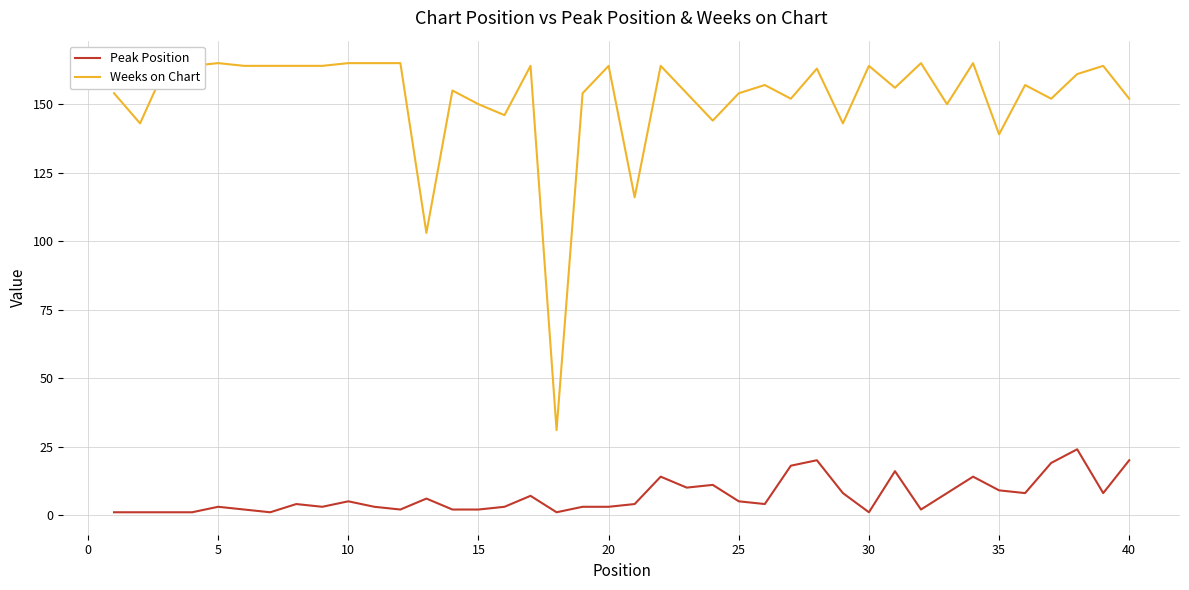

Which series has the largest total across all categories?

Weeks on Chart